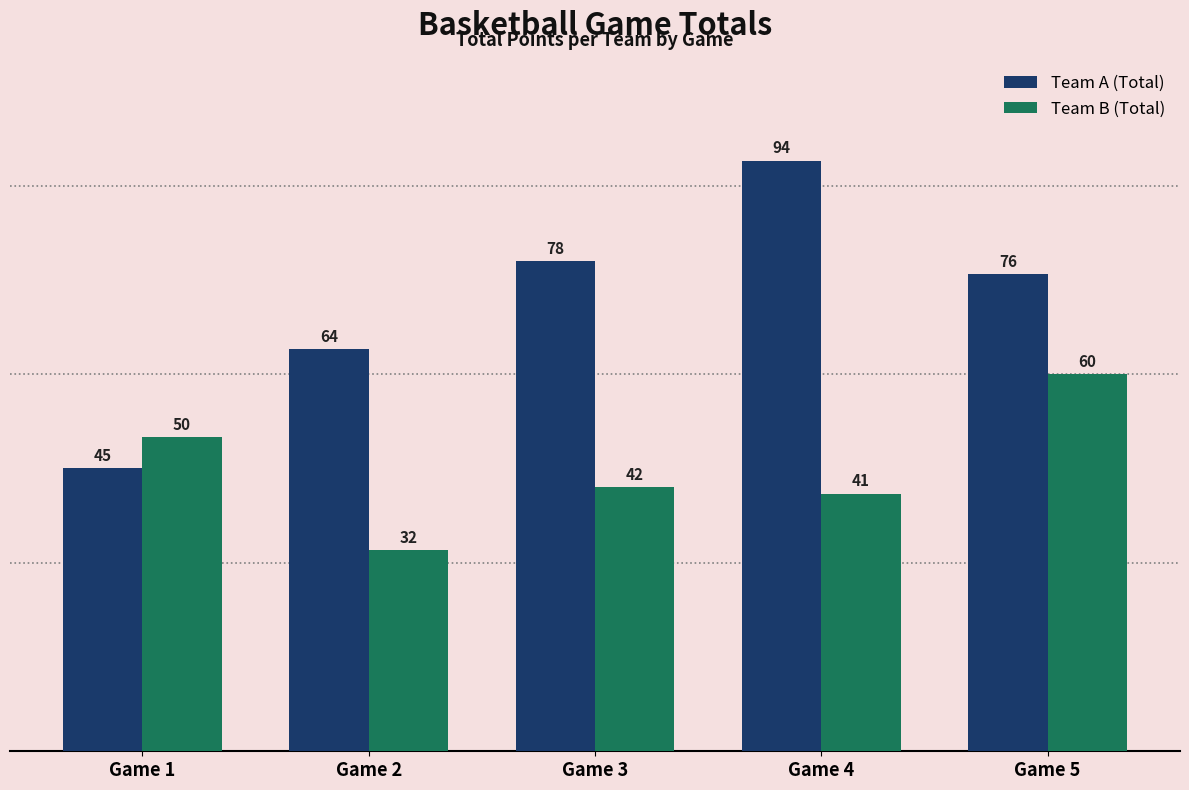

What is the maximum value shown in the chart?

94